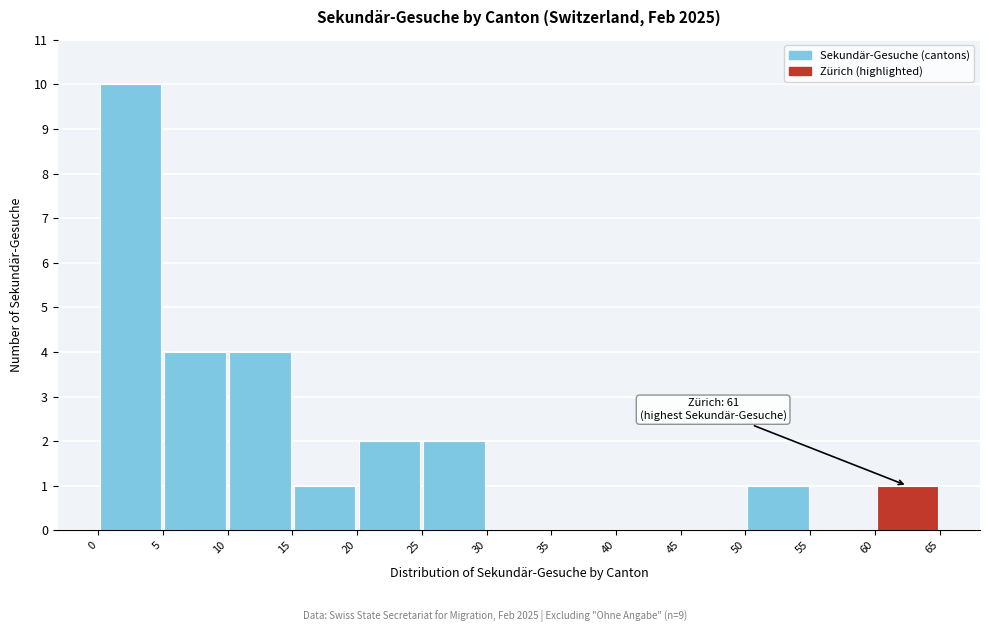

Which range on the x-axis has the tallest bar?

0 to 5